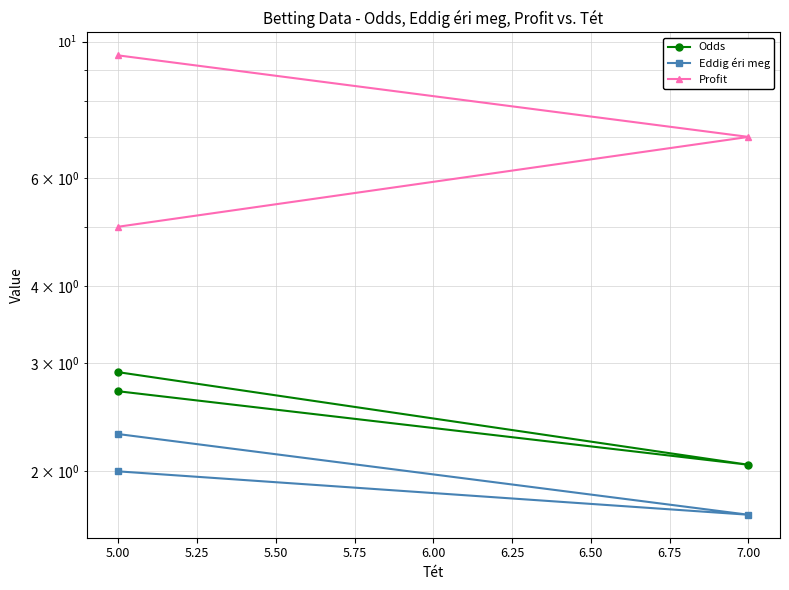

What is the highest value of the Profit series?

9.5